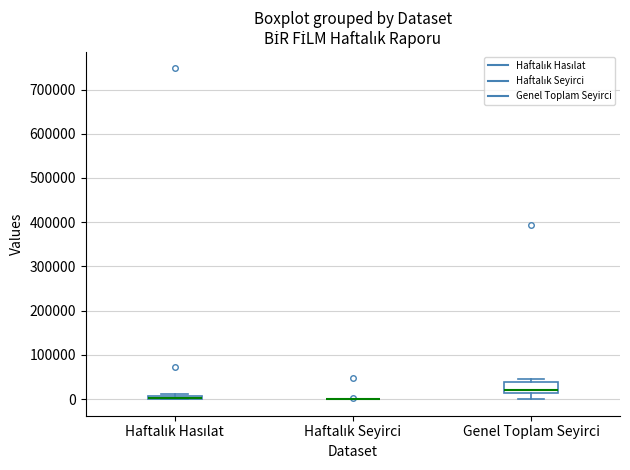

Comparing the boxes themselves (not the whiskers), which one is the tallest?

Genel Toplam Seyirci